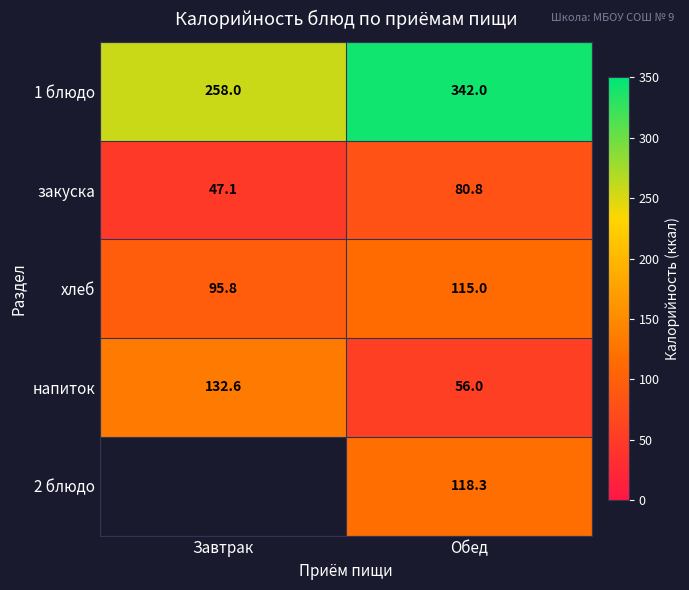

What is the sum of all напиток values?

188.6